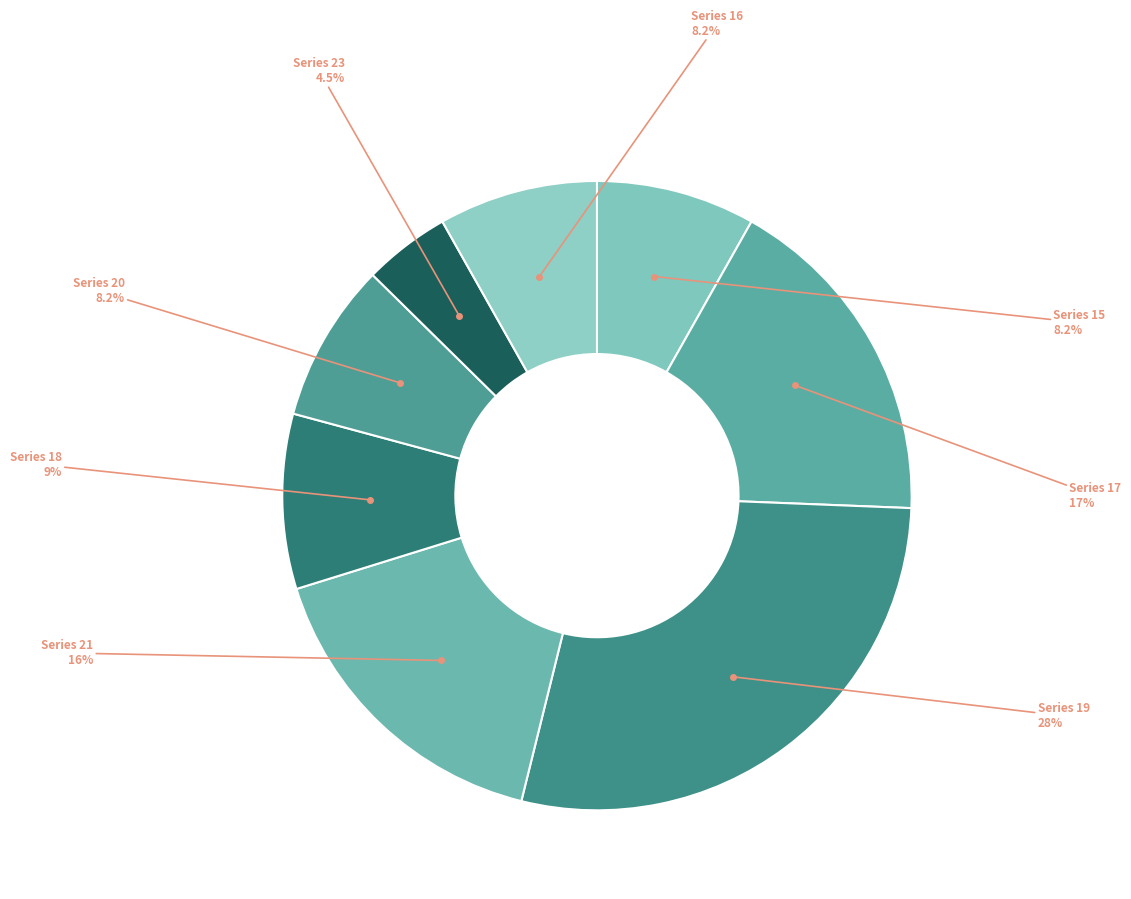

To the nearest percent, what is the difference between the largest and smallest slice percentages?

24%